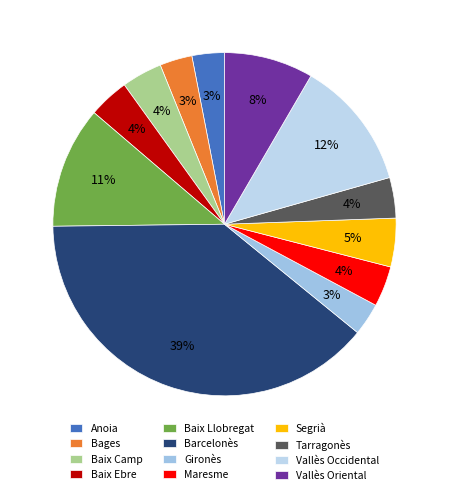

Which slice is the largest?

Barcelonès